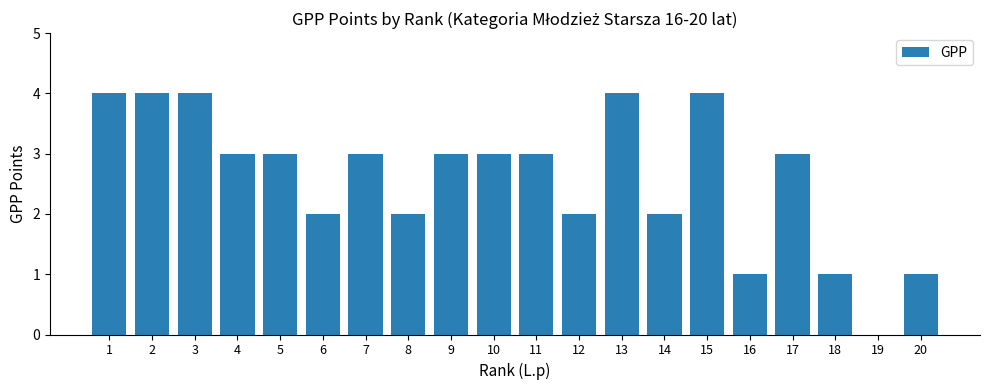

Are the bars grouped side by side (vs. stacked)?

No